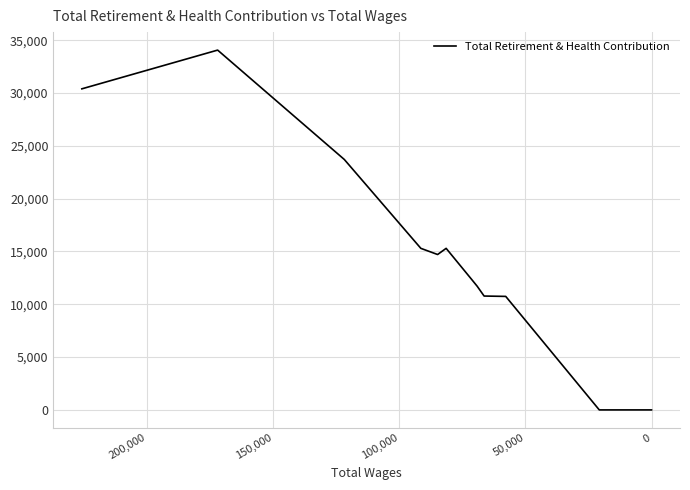

How many lines are shown in the chart?

1